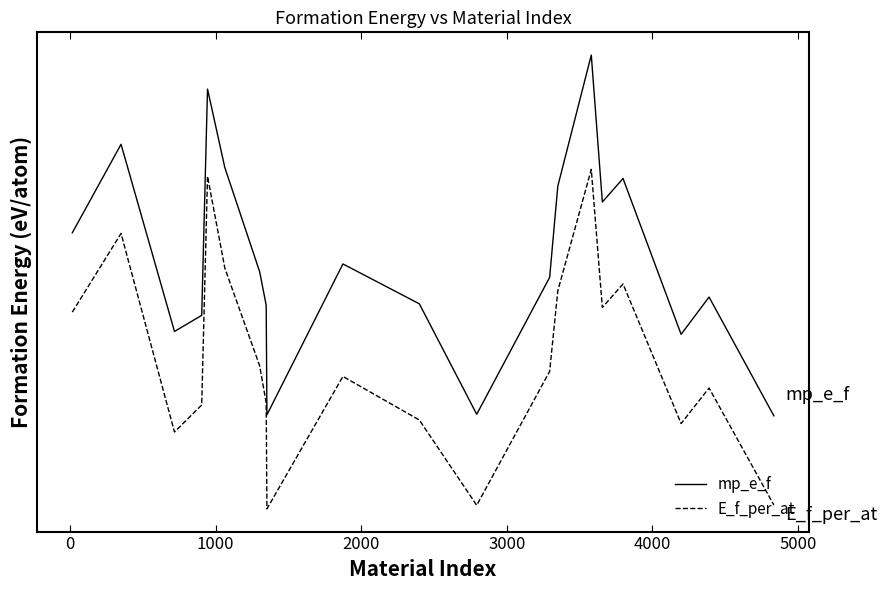

True or false: mp_e_f and E_f_per_at intersect in this chart.

False